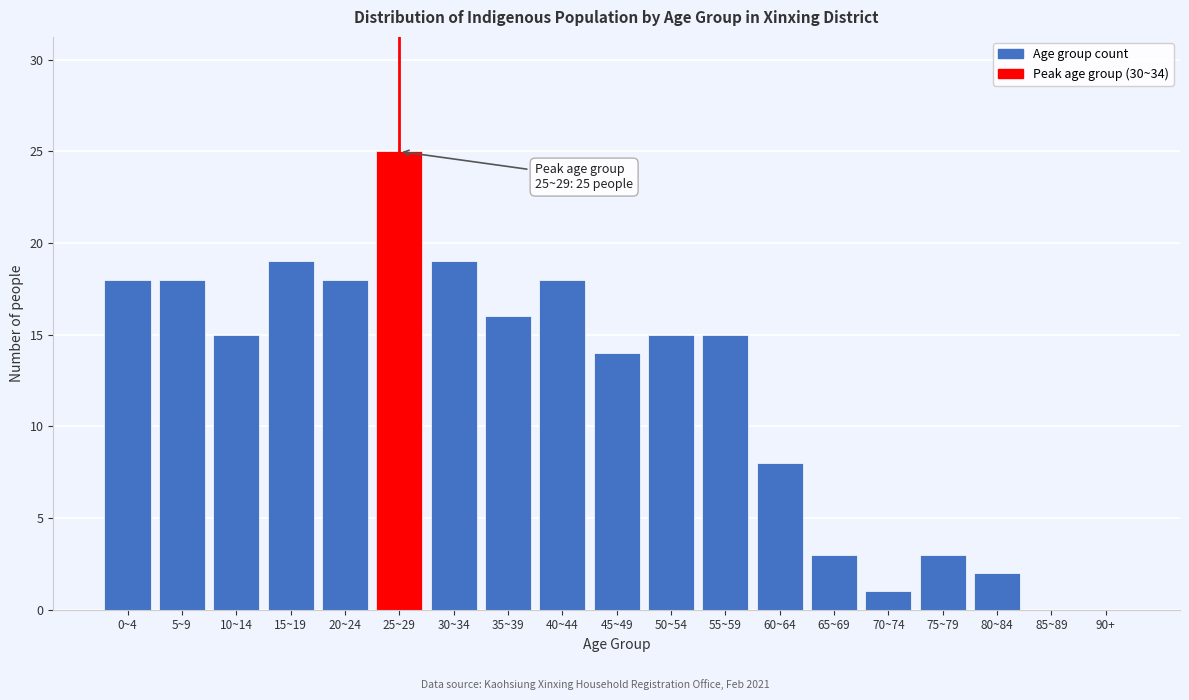

Reading right to left, what are all the values shown in this chart?

90+=0	85~89=0	80~84=2	75~79=3	70~74=1	65~69=3	60~64=8	55~59=15	50~54=15	45~49=14	40~44=18	35~39=16	30~34=19	25~29=25	20~24=18	15~19=19	10~14=15	5~9=18	0~4=18